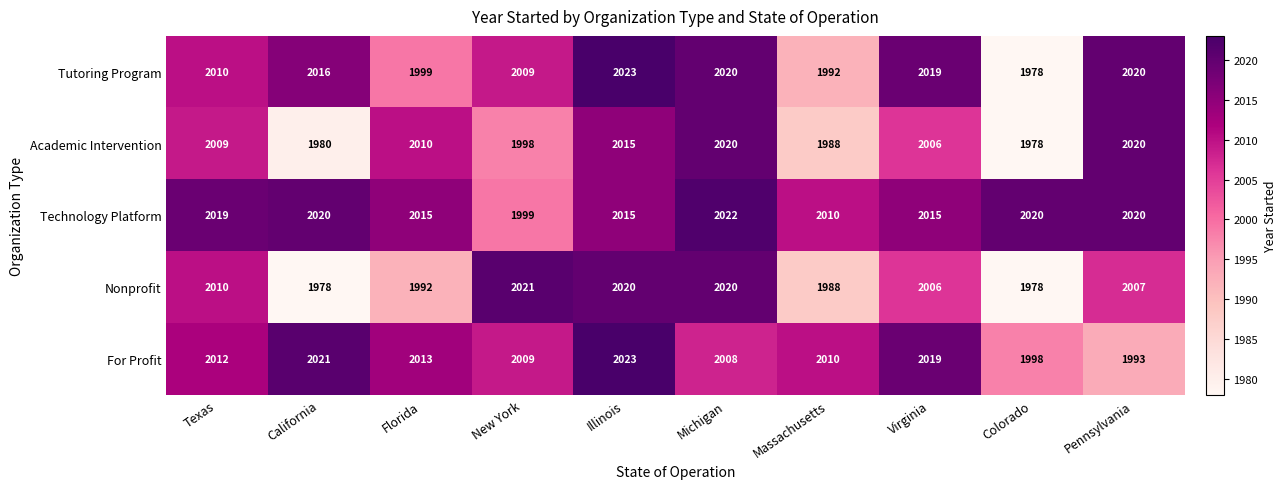

What is the difference between the second highest and minimum values in the Nonprofit series?

42